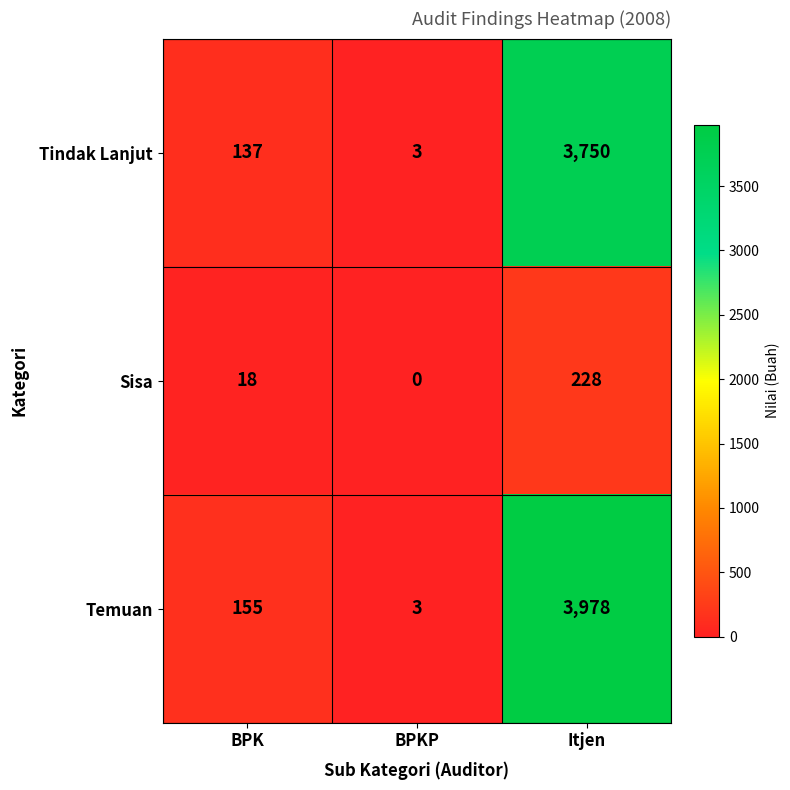

Rank the series at Itjen from lowest to highest value.

Sisa, Tindak Lanjut, Temuan